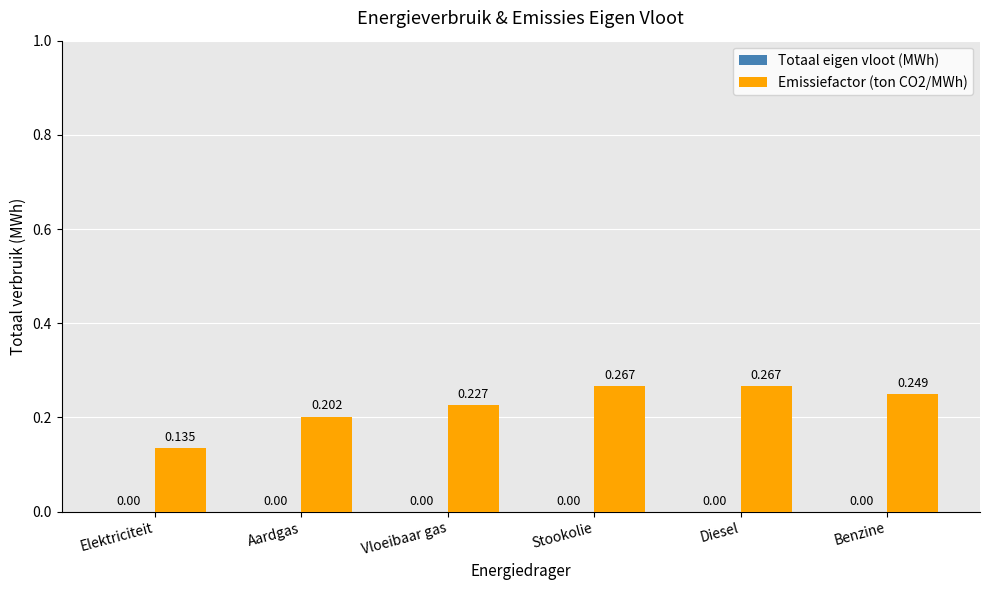

Between Vloeibaar gas and Benzine, which is larger?

Benzine